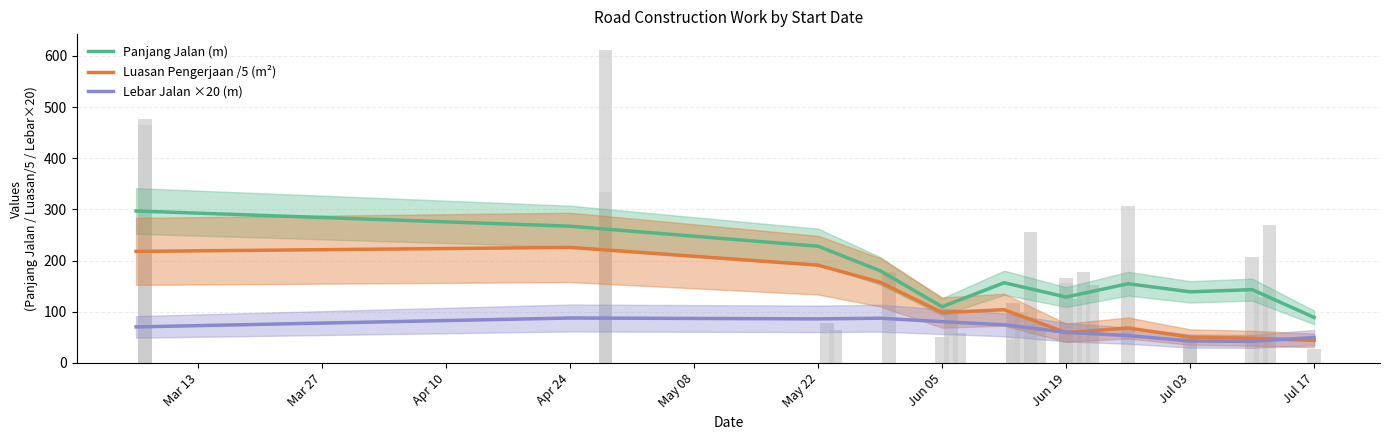

List the series in order of their peak value, lowest first.

Lebar Jalan ×20 (m), Luasan Pengerjaan /5 (m²), Panjang Jalan (m)